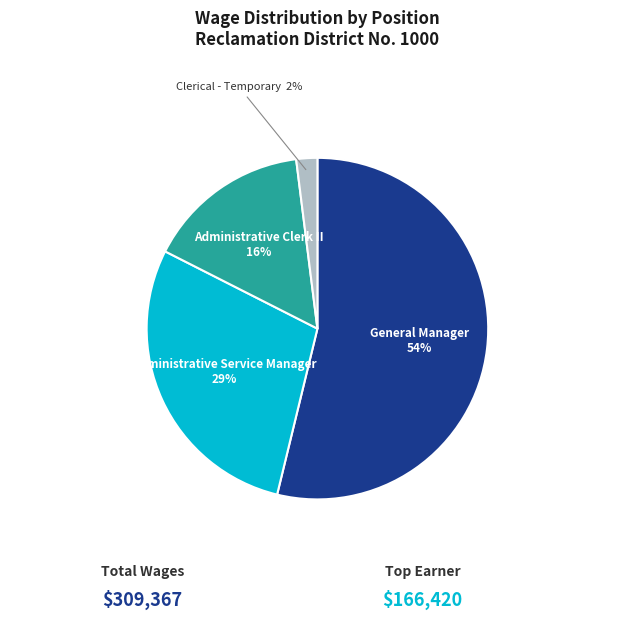

The Administrative Clerk II slice represents 16% of the pie. True or false?

True